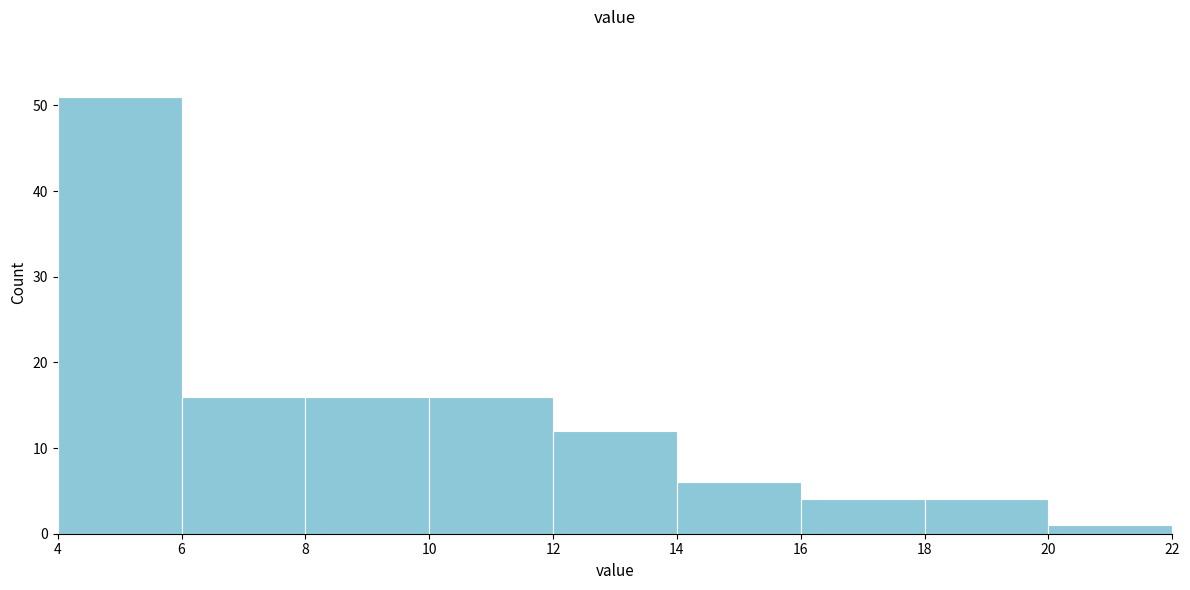

Reading left to right, list every bar in this chart as the range it spans on the x-axis followed by its height. The values are not printed on the chart, so give them approximately, as read against the axis.

4 to 6: 51
6 to 8: 16
8 to 10: 16
10 to 12: 16
12 to 14: 12
14 to 16: 6
16 to 18: 4
18 to 20: 4
20 to 22: 1